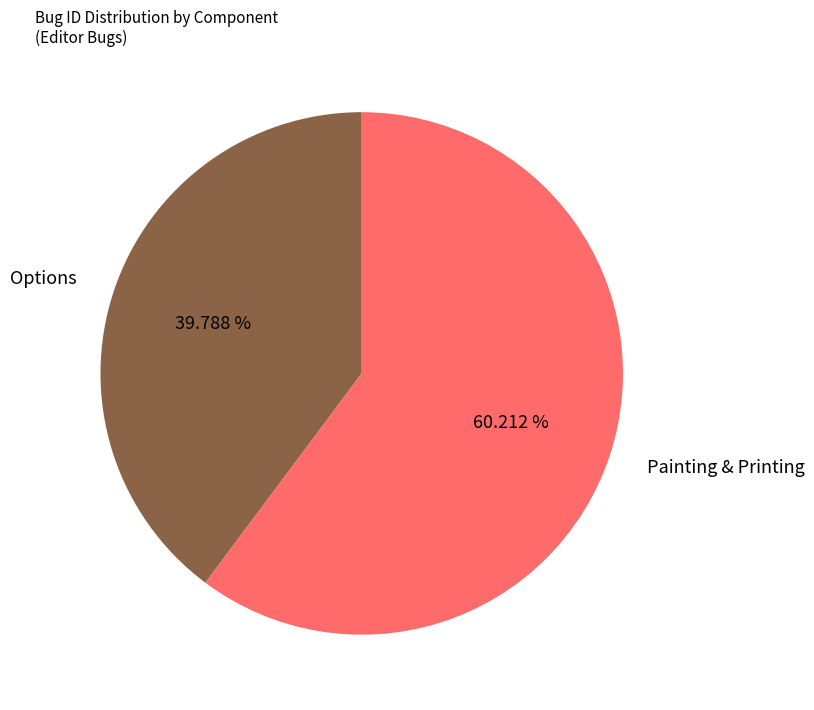

How many segments does this pie chart have?

2